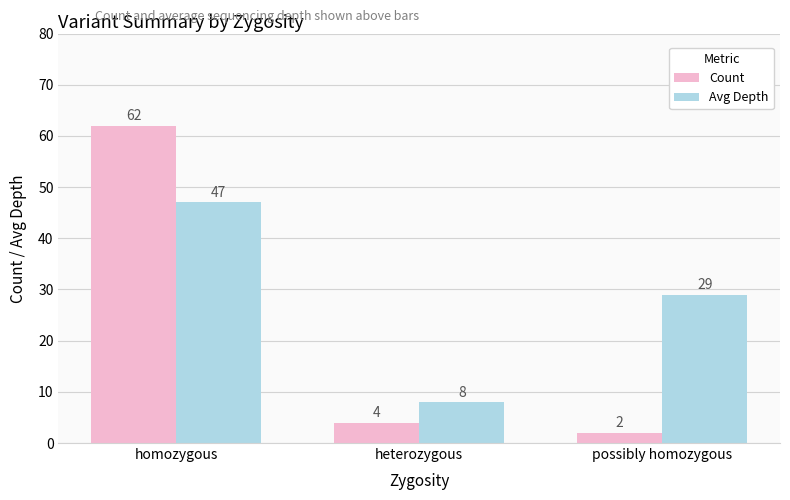

Where does the Avg Depth series first go above 29?

homozygous